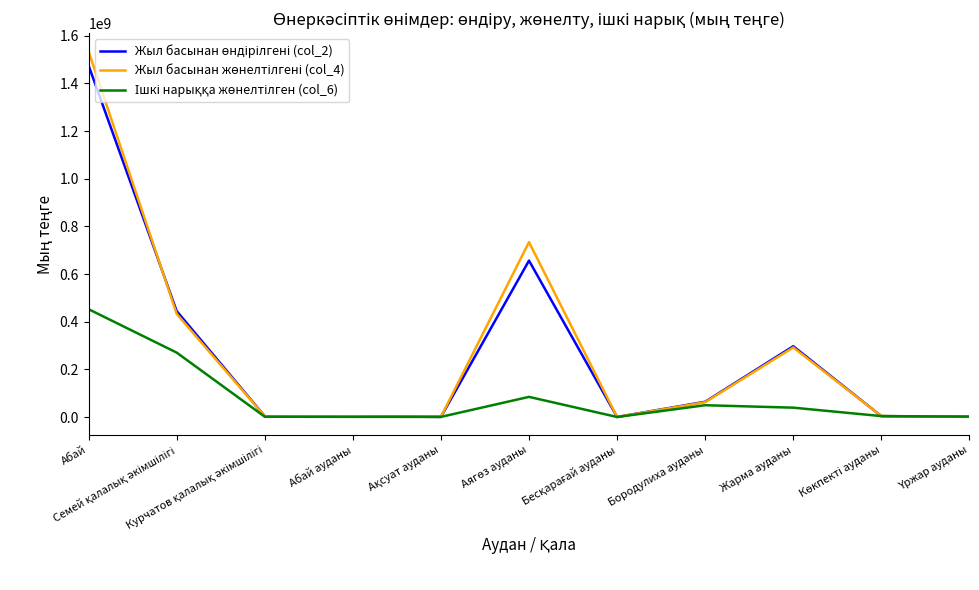

Does the chart display data point markers on the line(s)?

No